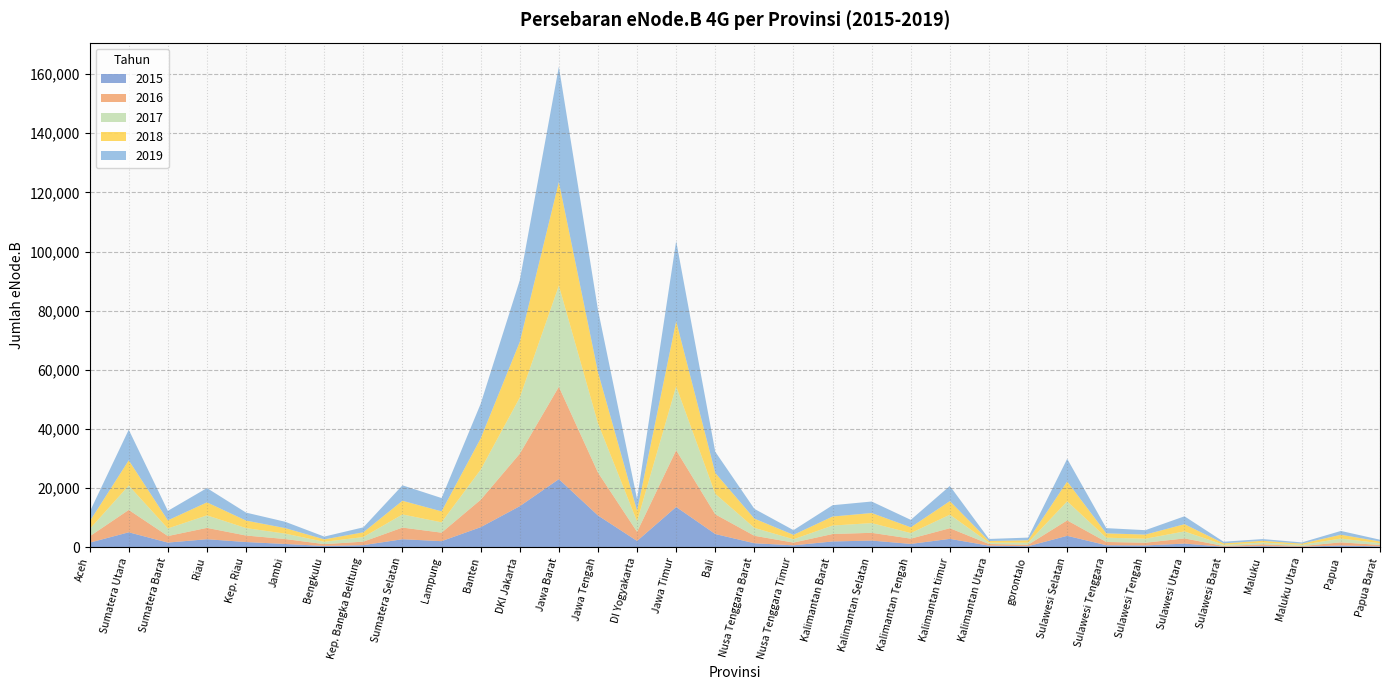

Reading left to right, extract all data points from this chart.

2015: Aceh=1531	Sumatera Utara=5038	Sumatera Barat=1559	Riau=2695	Kep. Riau=1744	Jambi=1093	Bengkulu=415	Kep. Bangka Belitung=691	Sumatera Selatan=2693	Lampung=2039	Banten=6769	DKI Jakarta=13869	Jawa Barat=23017	Jawa Tengah=10728	DI Yogyakarta=2111	Jawa Timur=13614	Bali=4451	Nusa Tenggara Barat=1336	Nusa Tenggara Timur=630	Kalimantan Barat=1938	Kalimantan Selatan=2242	Kalimantan Tengah=1109	Kalimantan timur=2817	Kalimantan Utara=515	gorontalo=331	Sulawesi Selatan=3846	Sulawesi Tenggara=670	Sulawesi Tengah=596	Sulawesi Utara=1209	Sulawesi Barat=178	Maluku=361	Maluku Utara=159	Papua=581	Papua Barat=268
2016: Aceh=2141	Sumatera Utara=7569	Sumatera Barat=2213	Riau=3842	Kep. Riau=2205	Jambi=1674	Bengkulu=614	Kep. Bangka Belitung=1186	Sumatera Selatan=3942	Lampung=2874	Banten=9268	DKI Jakarta=17752	Jawa Barat=31250	Jawa Tengah=14527	DI Yogyakarta=3083	Jawa Timur=19171	Bali=6666	Nusa Tenggara Barat=2527	Nusa Tenggara Timur=926	Kalimantan Barat=2524	Kalimantan Selatan=2622	Kalimantan Tengah=1787	Kalimantan timur=3601	Kalimantan Utara=566	gorontalo=489	Sulawesi Selatan=5226	Sulawesi Tenggara=1097	Sulawesi Tengah=915	Sulawesi Utara=1762	Sulawesi Barat=235	Maluku=618	Maluku Utara=228	Papua=1056	Papua Barat=491
2017: Aceh=2447	Sumatera Utara=8253	Sumatera Barat=2561	Riau=4229	Kep. Riau=2509	Jambi=1824	Bengkulu=788	Kep. Bangka Belitung=1554	Sumatera Selatan=4448	Lampung=3493	Banten=10185	DKI Jakarta=18979	Jawa Barat=34219	Jawa Tengah=16643	DI Yogyakarta=3515	Jawa Timur=21611	Bali=6933	Nusa Tenggara Barat=2670	Nusa Tenggara Timur=1120	Kalimantan Barat=2858	Kalimantan Selatan=3283	Kalimantan Tengah=1880	Kalimantan timur=4568	Kalimantan Utara=454	gorontalo=703	Sulawesi Selatan=6444	Sulawesi Tenggara=1438	Sulawesi Tengah=1354	Sulawesi Utara=2366	Sulawesi Barat=412	Maluku=593	Maluku Utara=413	Papua=1291	Papua Barat=588
2018: Aceh=2588	Sumatera Utara=8531	Sumatera Barat=2744	Riau=4402	Kep. Riau=2543	Jambi=1868	Bengkulu=828	Kep. Bangka Belitung=1608	Sumatera Selatan=4620	Lampung=3715	Banten=10560	DKI Jakarta=18822	Jawa Barat=35043	Jawa Tengah=17326	DI Yogyakarta=3616	Jawa Timur=22052	Bali=7062	Nusa Tenggara Barat=3130	Nusa Tenggara Timur=1501	Kalimantan Barat=3053	Kalimantan Selatan=3416	Kalimantan Tengah=1951	Kalimantan timur=4610	Kalimantan Utara=553	gorontalo=815	Sulawesi Selatan=6723	Sulawesi Tenggara=1476	Sulawesi Tengah=1399	Sulawesi Utara=2445	Sulawesi Barat=478	Maluku=592	Maluku Utara=405	Papua=1286	Papua Barat=585
2019: Aceh=3211	Sumatera Utara=10352	Sumatera Barat=3216	Riau=4833	Kep. Riau=2700	Jambi=2147	Bengkulu=943	Kep. Bangka Belitung=1681	Sumatera Selatan=5228	Lampung=4503	Banten=11723	DKI Jakarta=20846	Jawa Barat=39011	Jawa Tengah=21071	DI Yogyakarta=3965	Jawa Timur=27111	Bali=7170	Nusa Tenggara Barat=3309	Nusa Tenggara Timur=1593	Kalimantan Barat=3823	Kalimantan Selatan=3886	Kalimantan Tengah=2526	Kalimantan timur=5123	Kalimantan Utara=697	gorontalo=907	Sulawesi Selatan=7663	Sulawesi Tenggara=1765	Sulawesi Tengah=1496	Sulawesi Utara=2672	Sulawesi Barat=541	Maluku=591	Maluku Utara=405	Papua=1285	Papua Barat=600